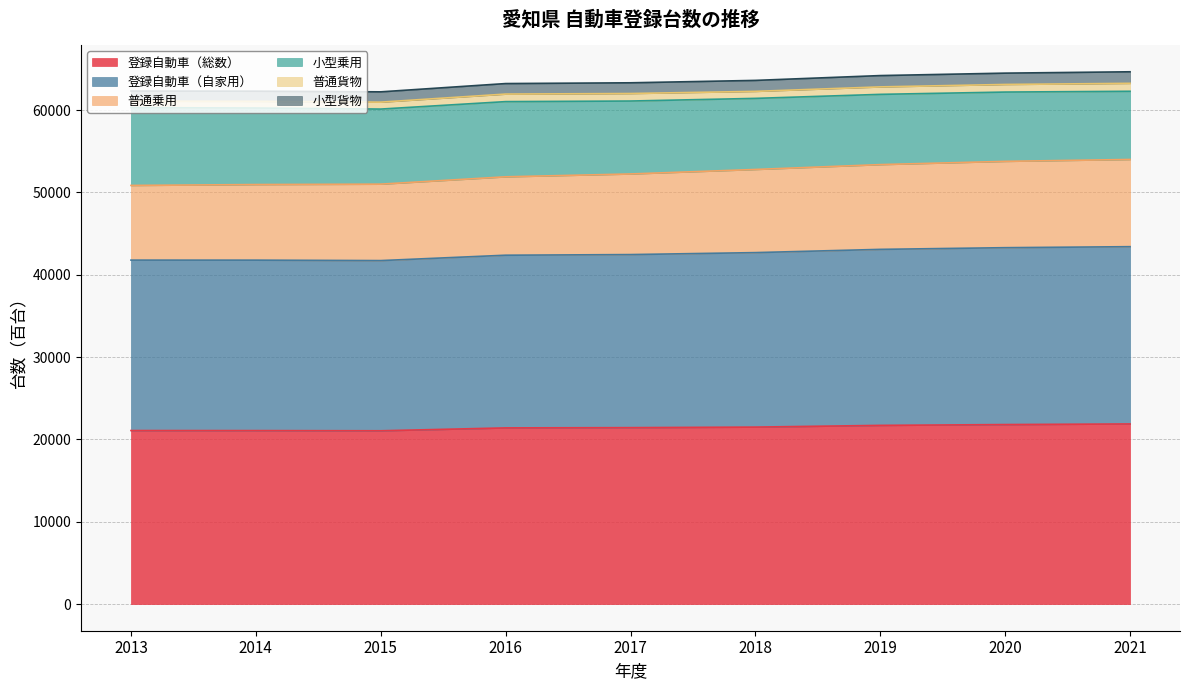

What is the smallest value displayed?

21049